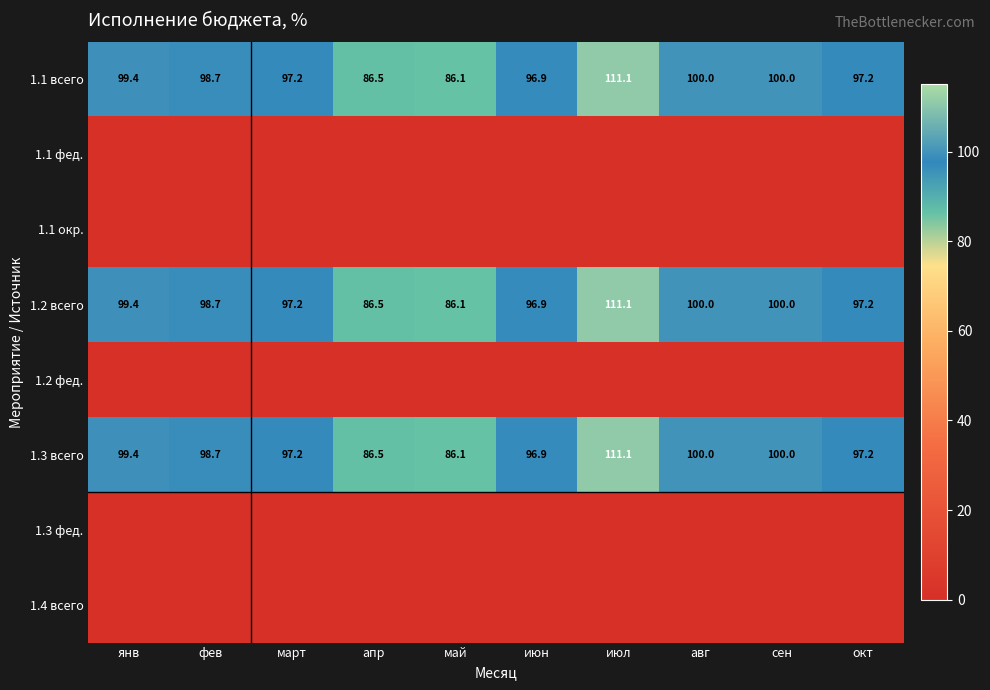

The value of 1.2 всего at янв is 39.3. True or false?

False